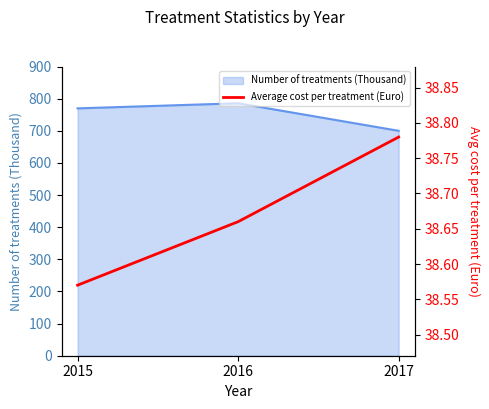

Reading left to right, what are all the values shown in this chart?

38.6	38.7	38.8